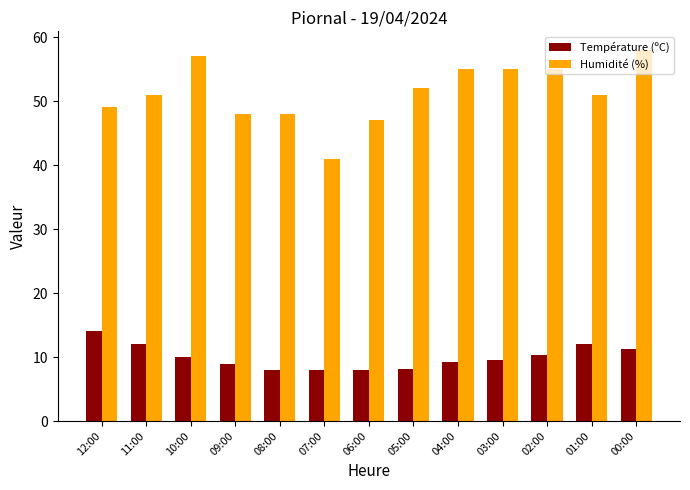

How many categories are shown in the chart?

13